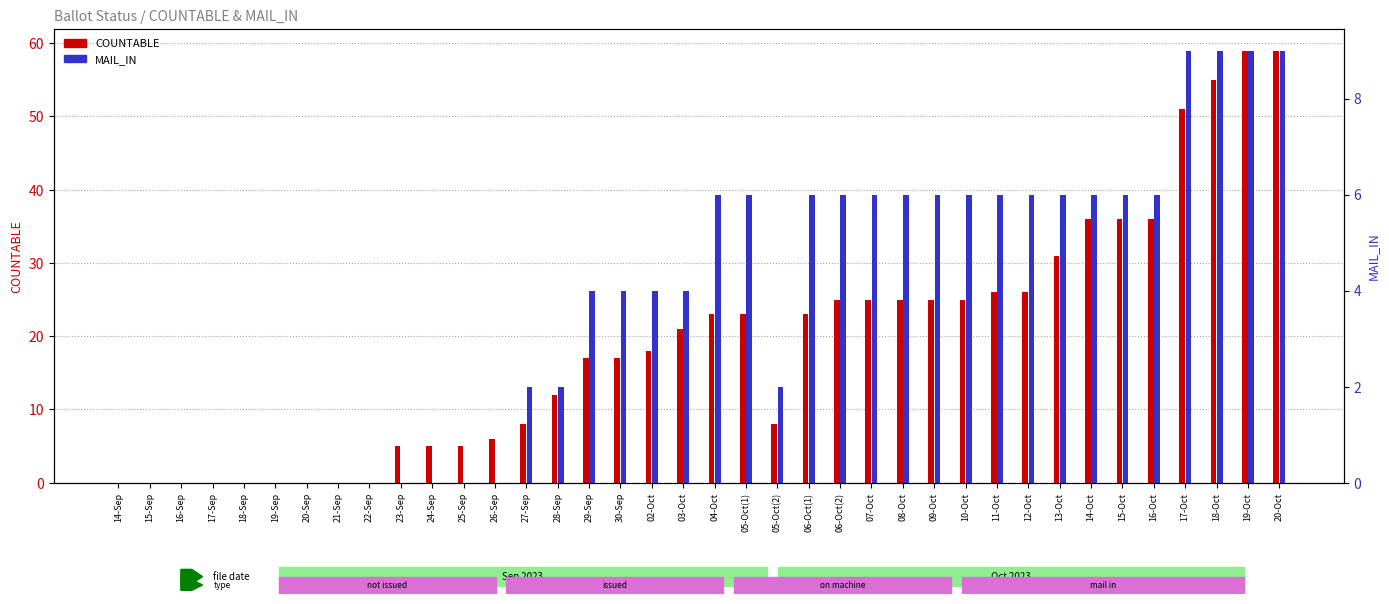

True or false: MAIL_IN has a value of 10 at 10-Oct.

False